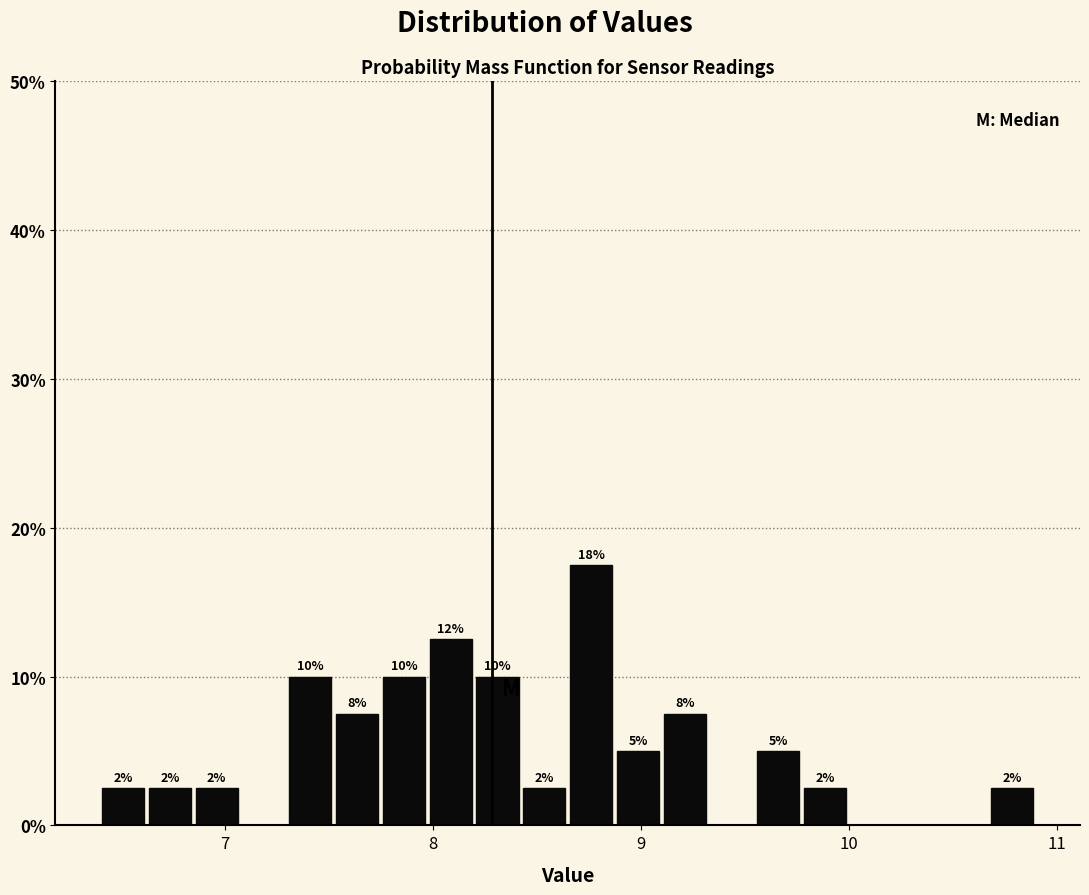

Read against the x-axis, roughly where is the centre of the tallest bar?

8.8